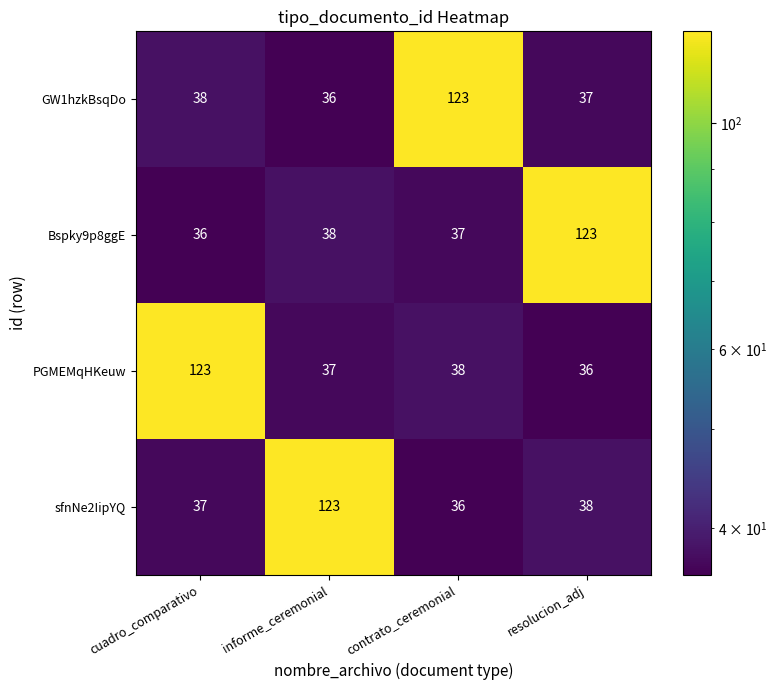

What is the sum of all GW1hzkBsqDo values?

234